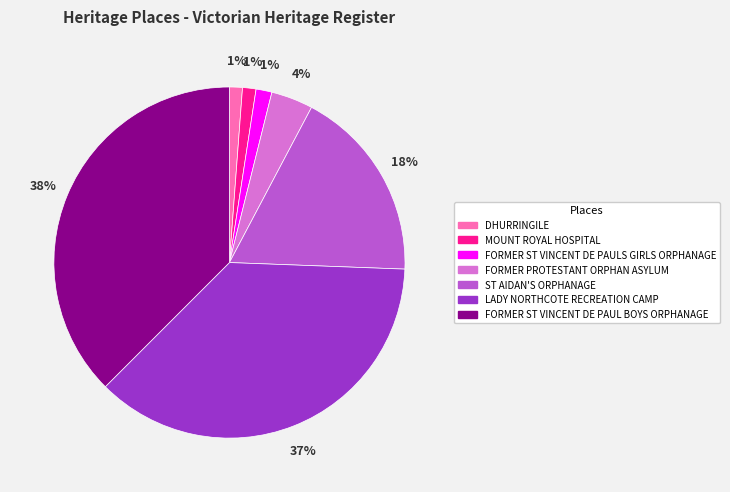

To the nearest percent, what is the difference between the DHURRINGILE and LADY NORTHCOTE RECREATION CAMP slice percentages?

36%